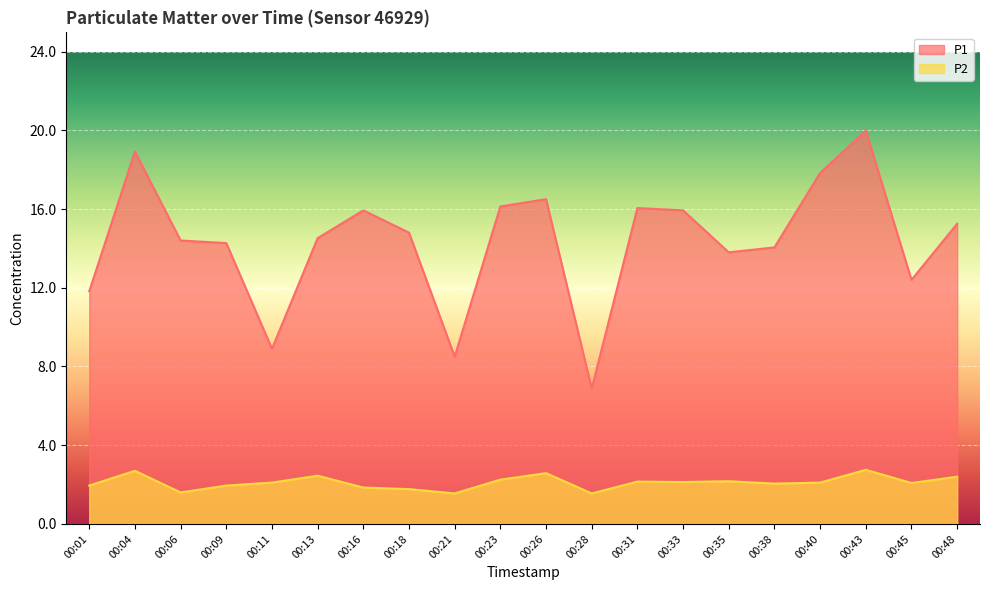

Is the value of P2 at 00:35 greater than the value of P1 at 00:43?

No